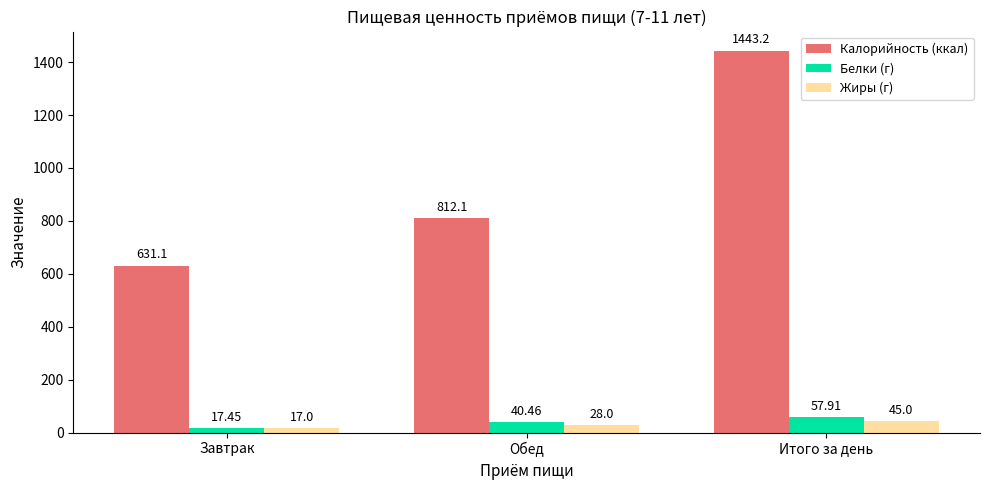

Count the number of data series in this chart.

3